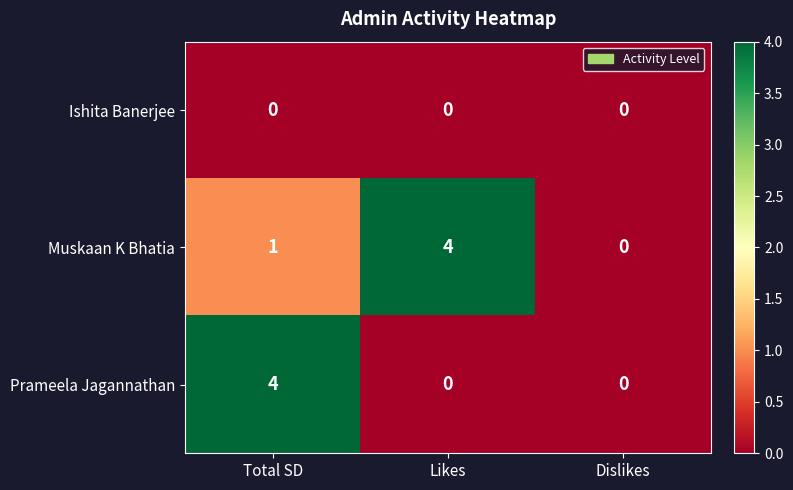

List the series in order of their overall mean, lowest first.

Ishita Banerjee, Prameela Jagannathan, Muskaan K Bhatia